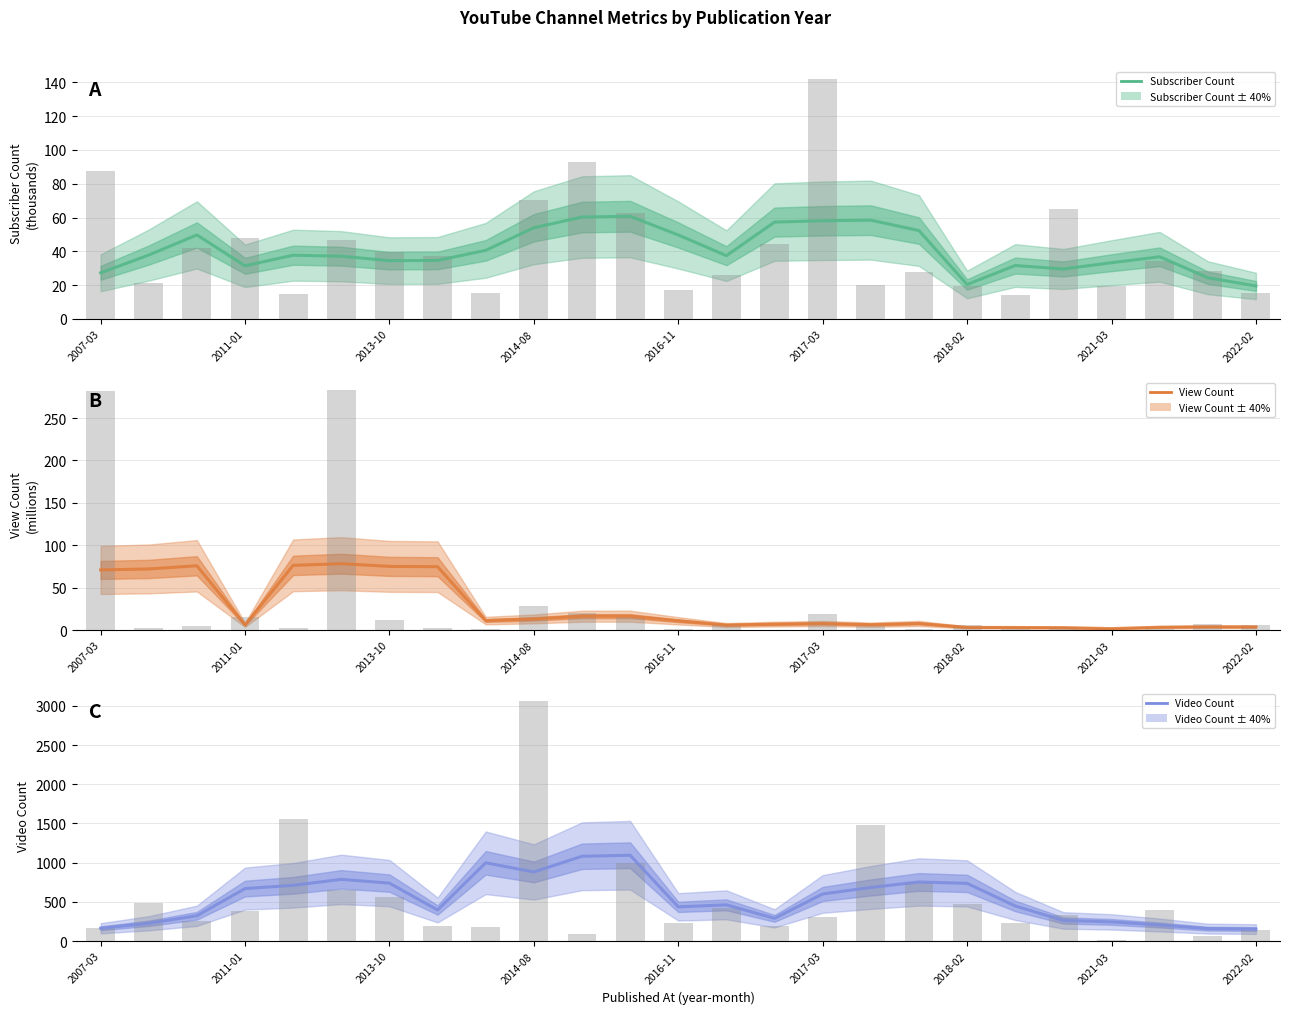

How many values in the Video Count series are below 462?

12